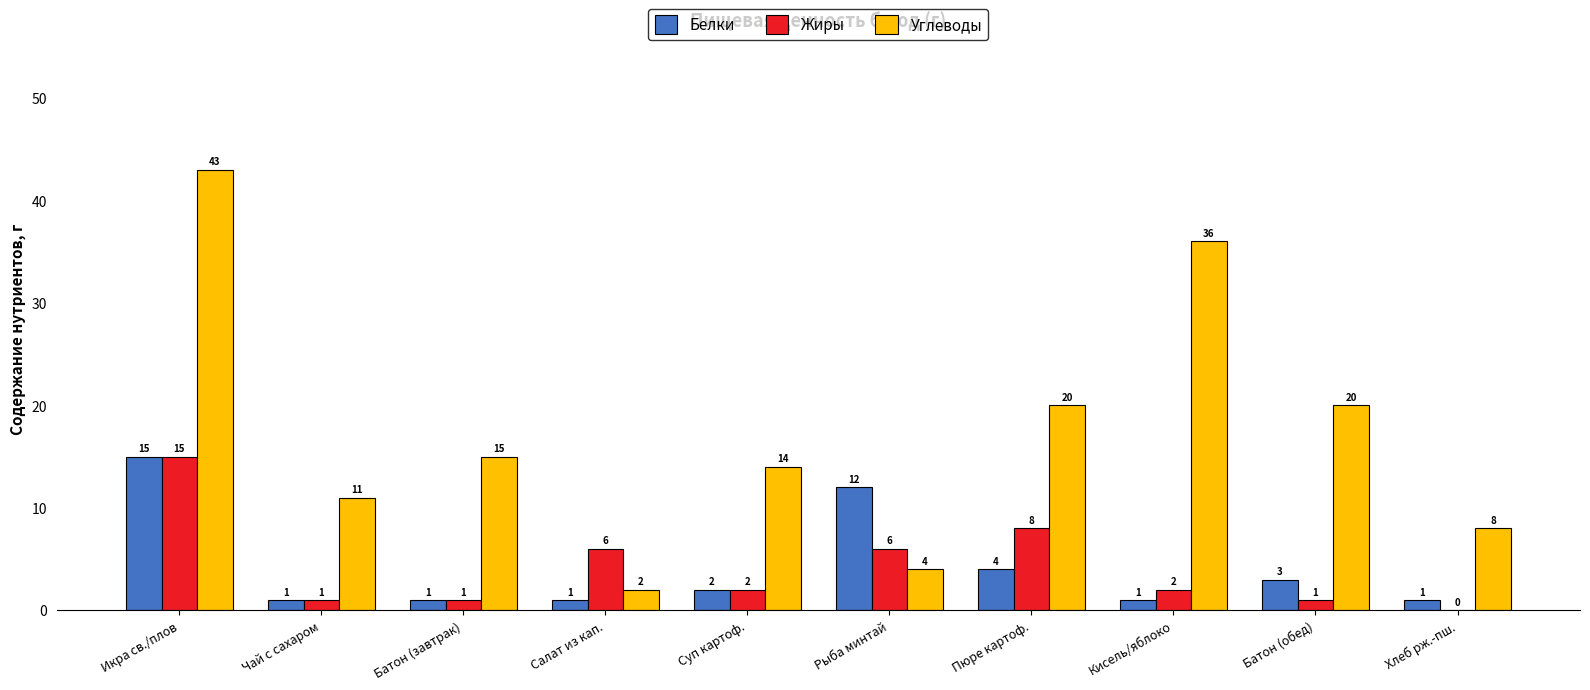

How many distinct data groups are displayed?

3